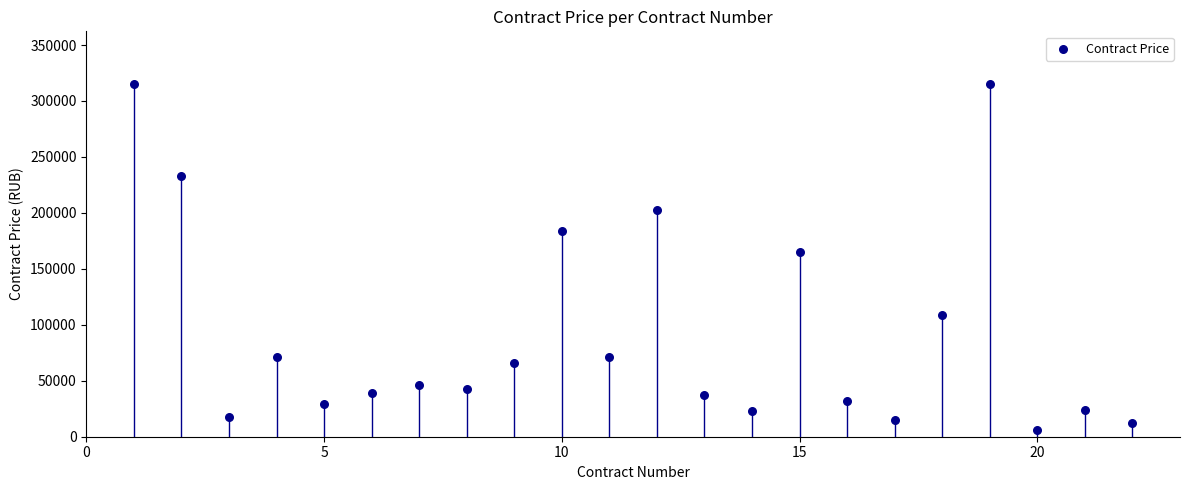

What Y value in the scatter plot is closest to 160531?

164775.0